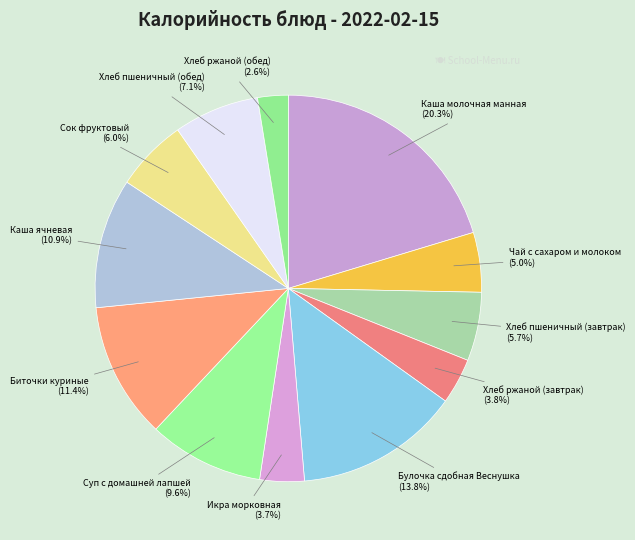

Is it true that Хлеб ржаной (завтрак) is 4% of the pie?

True